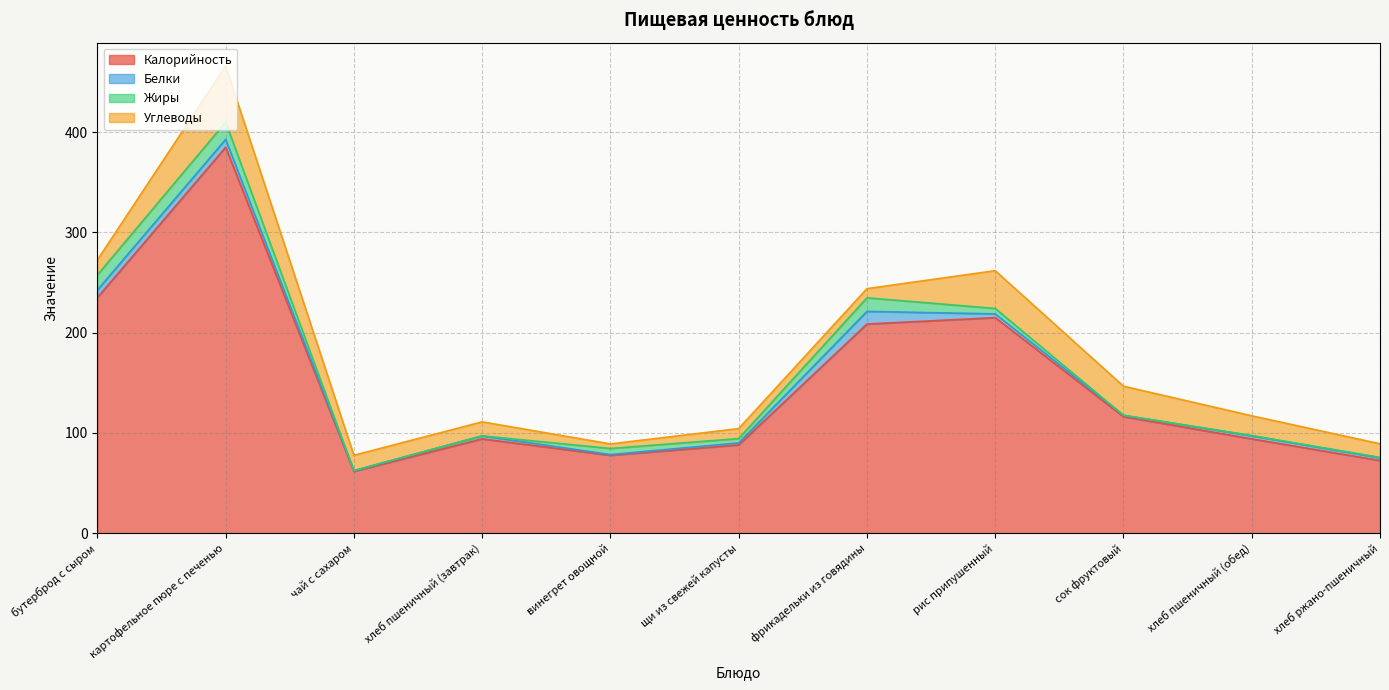

The value of Белки at фрикадельки из говядины is 21.6. True or false?

False